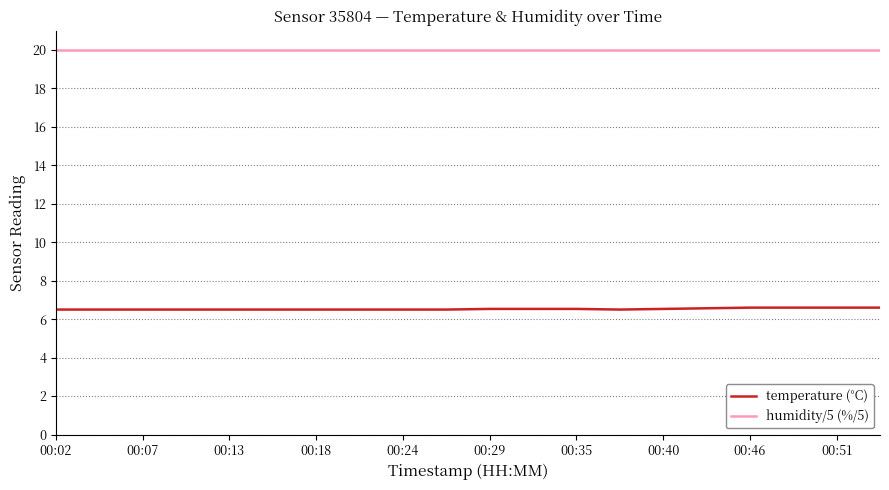

What is the average value of the temperature (°C) series?

6.5